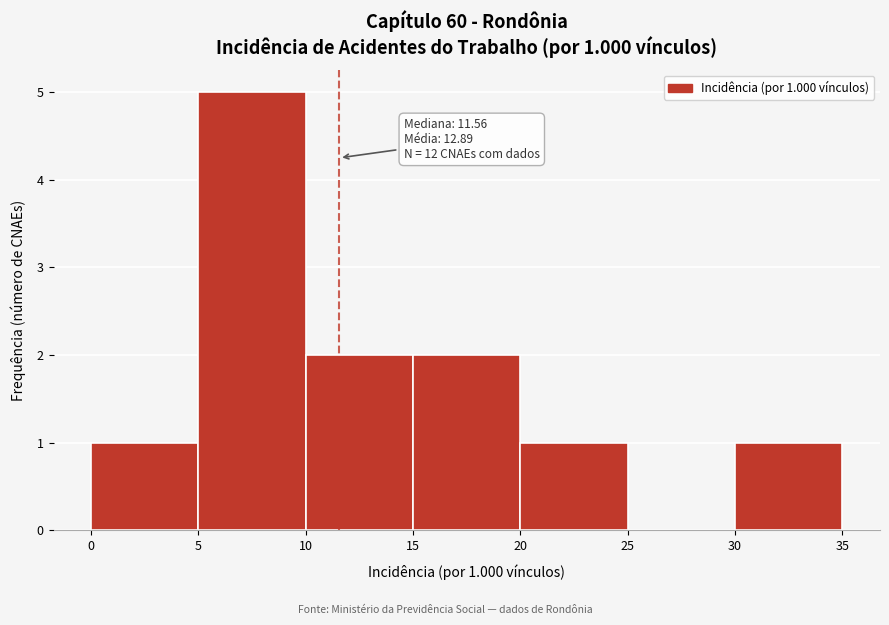

Over which range of the x-axis is the bar tallest?

5 to 10